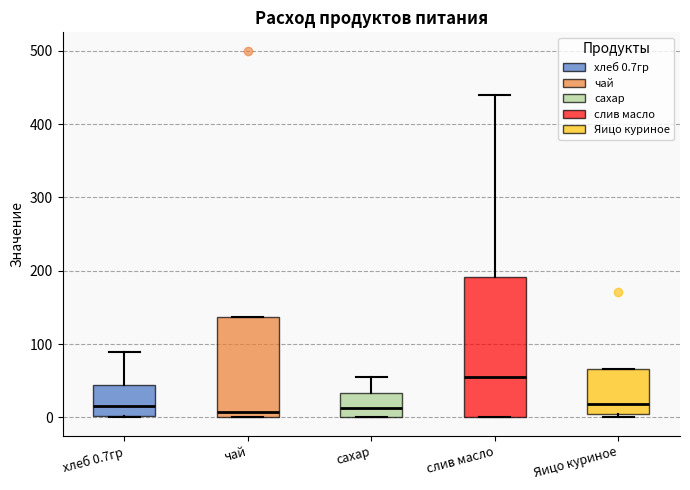

Reading left to right, read every box against the y-axis: the position of its median line, the range the box covers, and the ends of its whiskers. The values are not printed on the chart, so give them approximately, as read against the axis.

хлеб 0.7гр: median 20, box 0 to 40, whiskers 0 to 90
чай: median 10, box 0 to 140, whiskers 0 to 140
сахар: median 10, box 0 to 30, whiskers 0 to 60
слив масло: median 50, box 0 to 190, whiskers 0 to 440
Яицо куриное: median 20, box 0 to 70, whiskers 0 (just below the box's lower edge) to 70